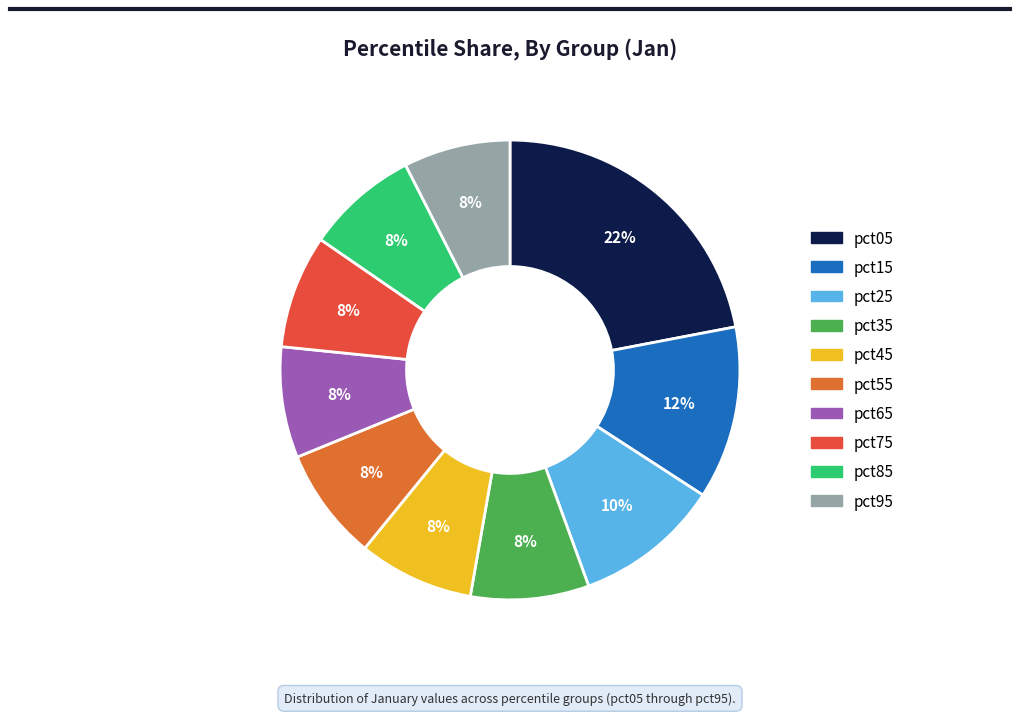

Count the number of slices in the pie.

10